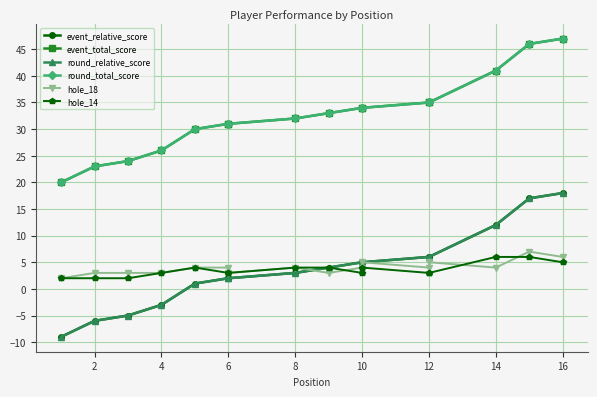

Which series has the largest total across all categories?

event_total_score